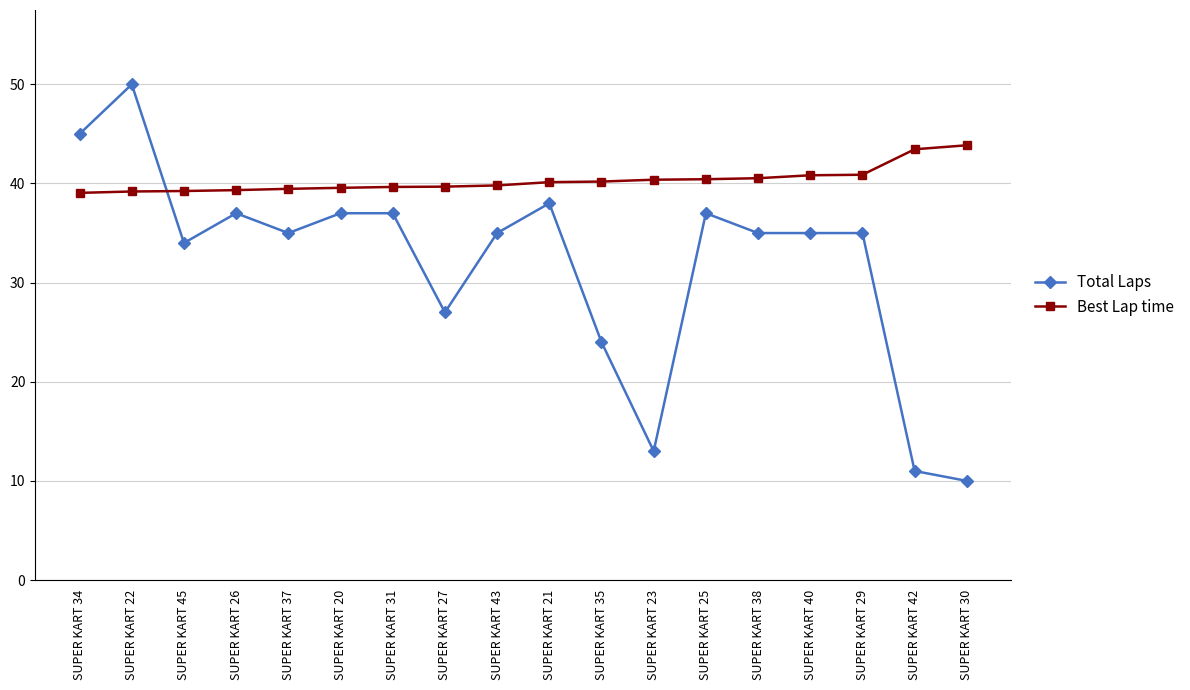

Count the number of data series in this chart.

2